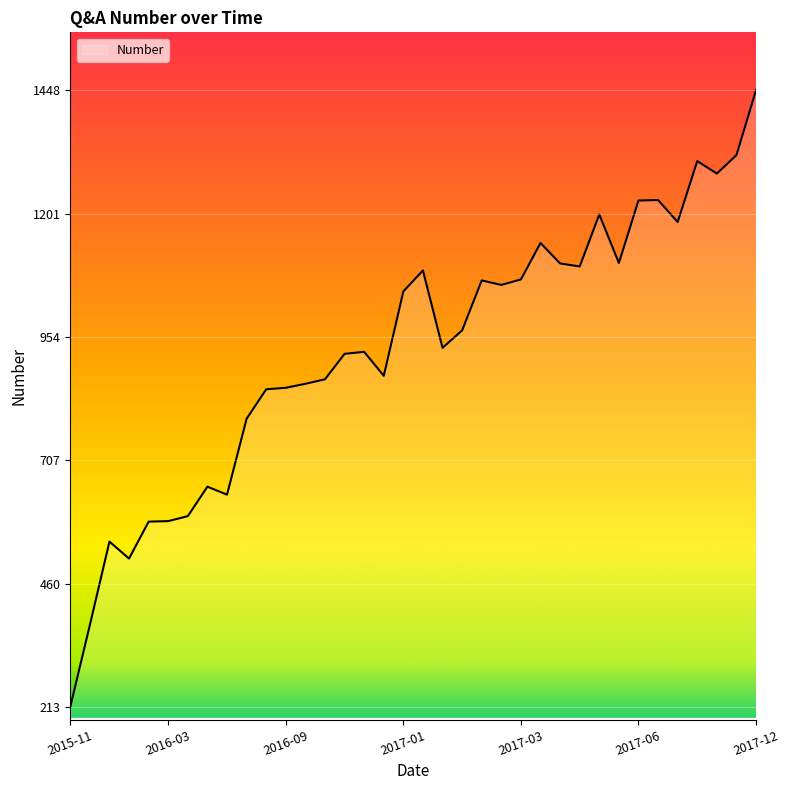

What is the minimum value shown in the chart?

213